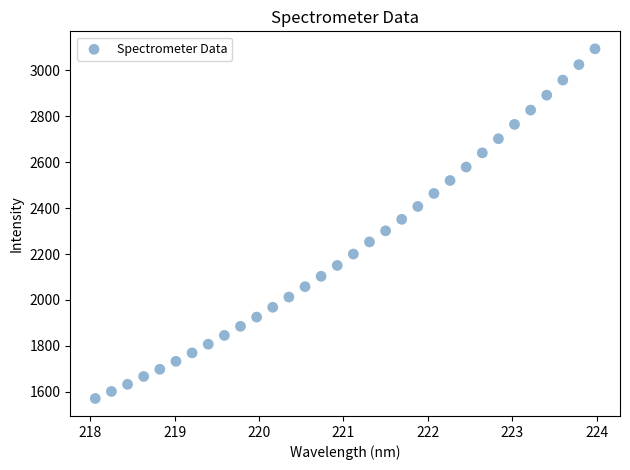

What is the range of X values (max minus min)?

5.9